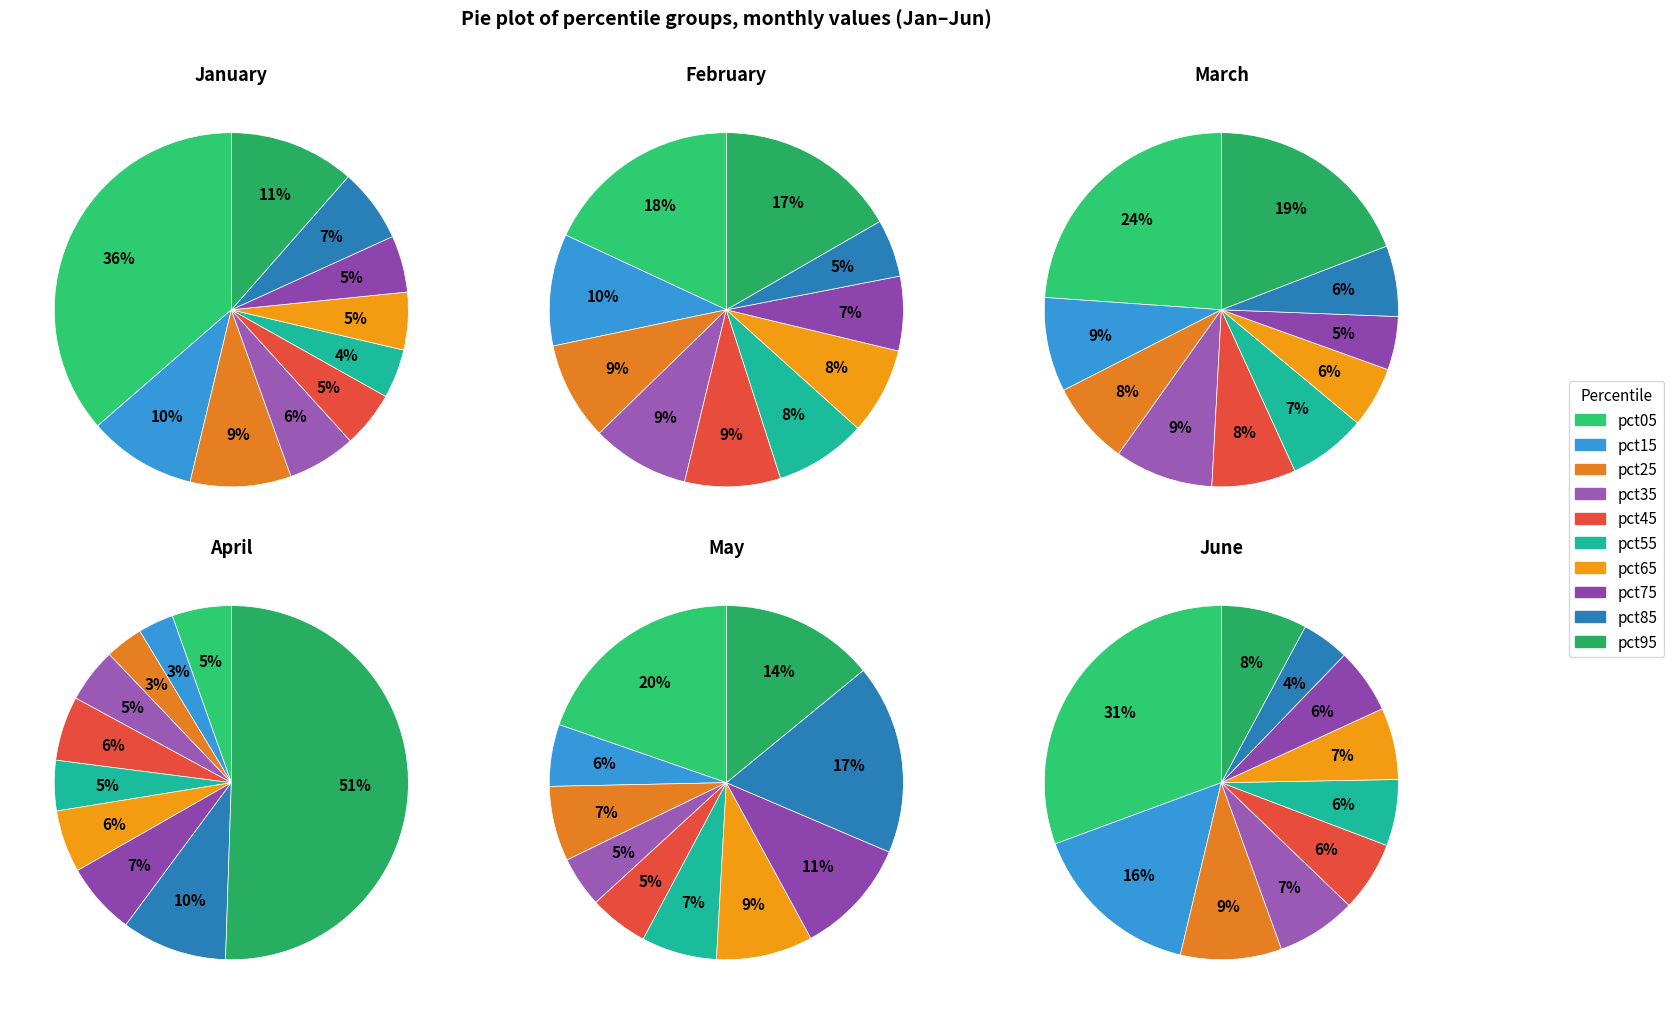

To the nearest percent, what is the difference between the largest and smallest slice percentages?

13%